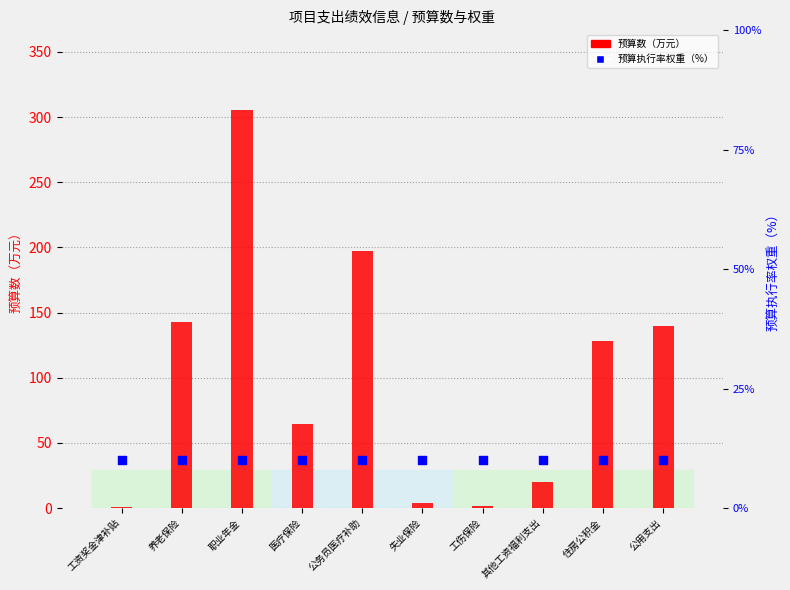

What are all the series names shown in the legend?

预算数（万元）, 预算执行率权重（%）